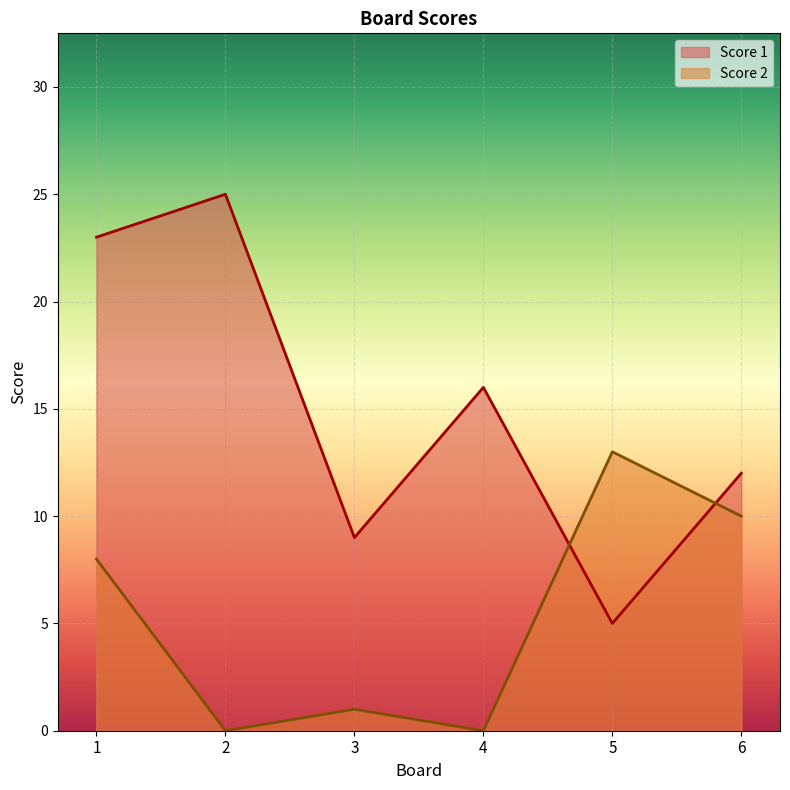

What is the difference between the Score 2 values at 6 and 4?

10